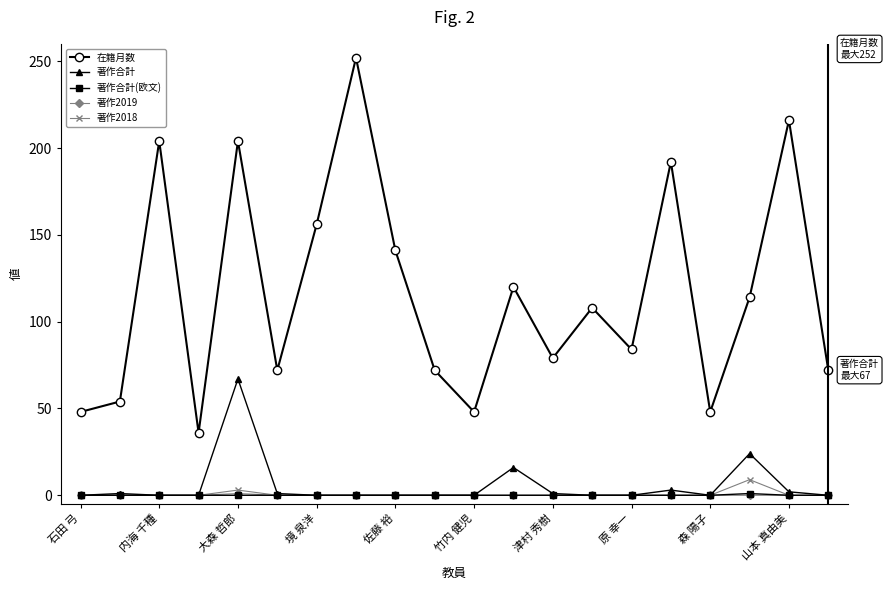

Which series has the largest range (max minus min)?

在籍月数